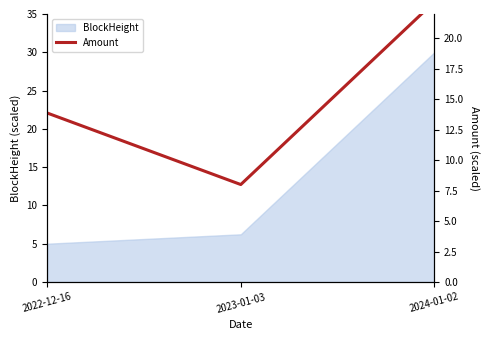

What is the sum of all values?

44.9